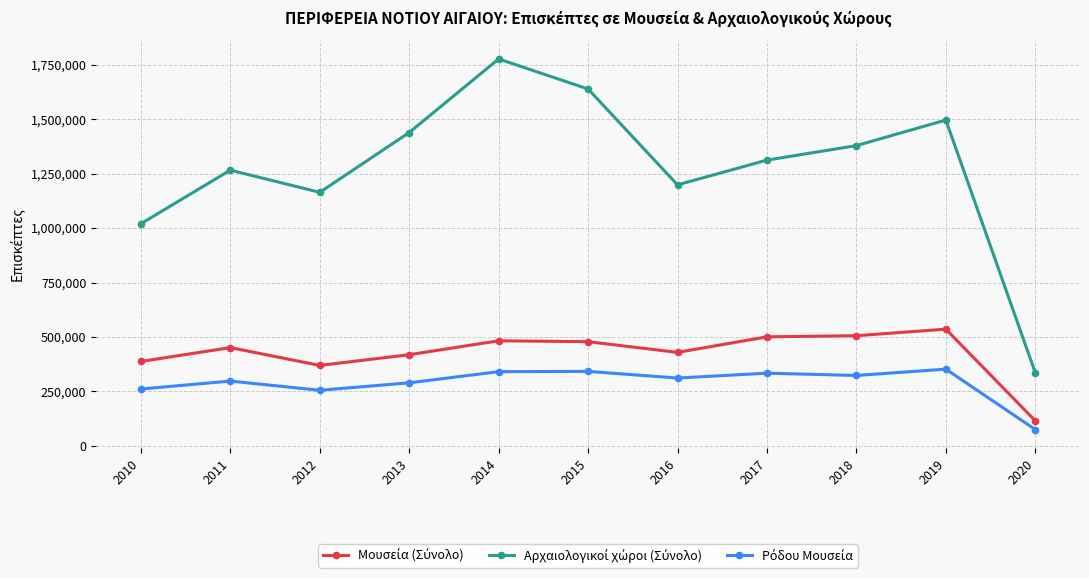

What is the spread (max minus min) of values at 2014?

1435185